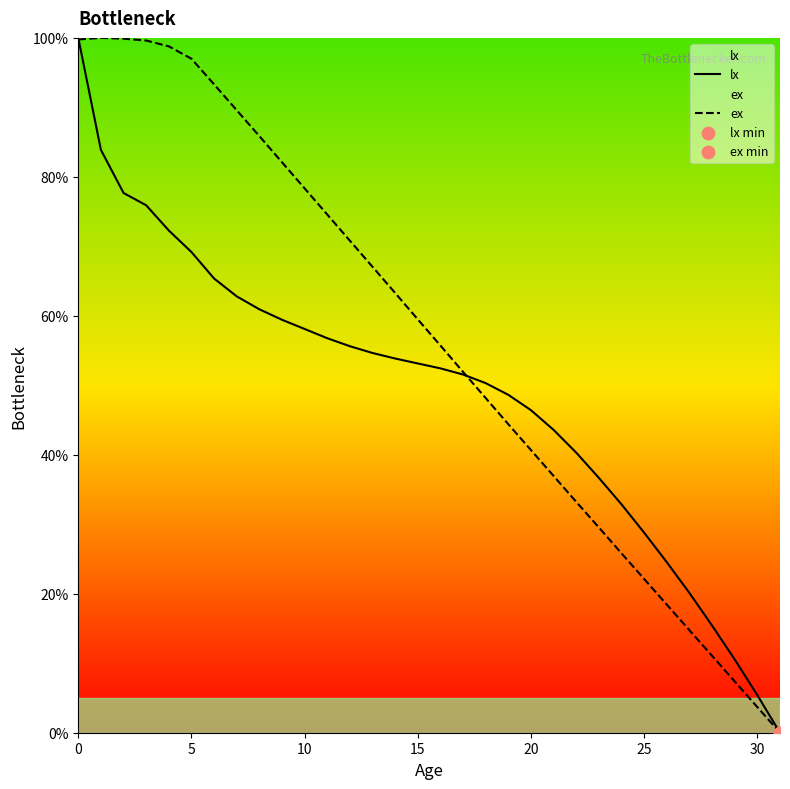

What are all the series names shown in the legend?

lx, ex